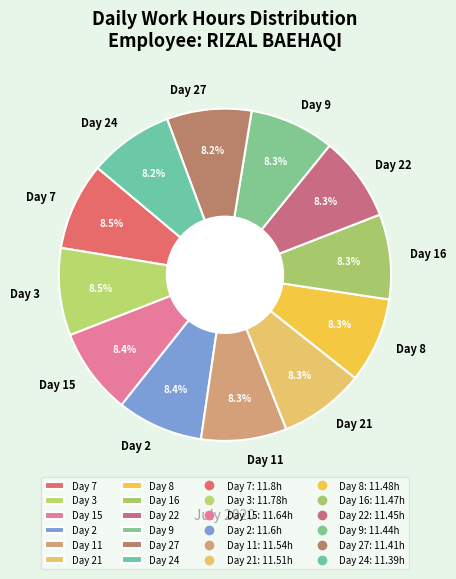

What portion of the pie excludes Day 24?

91.8%